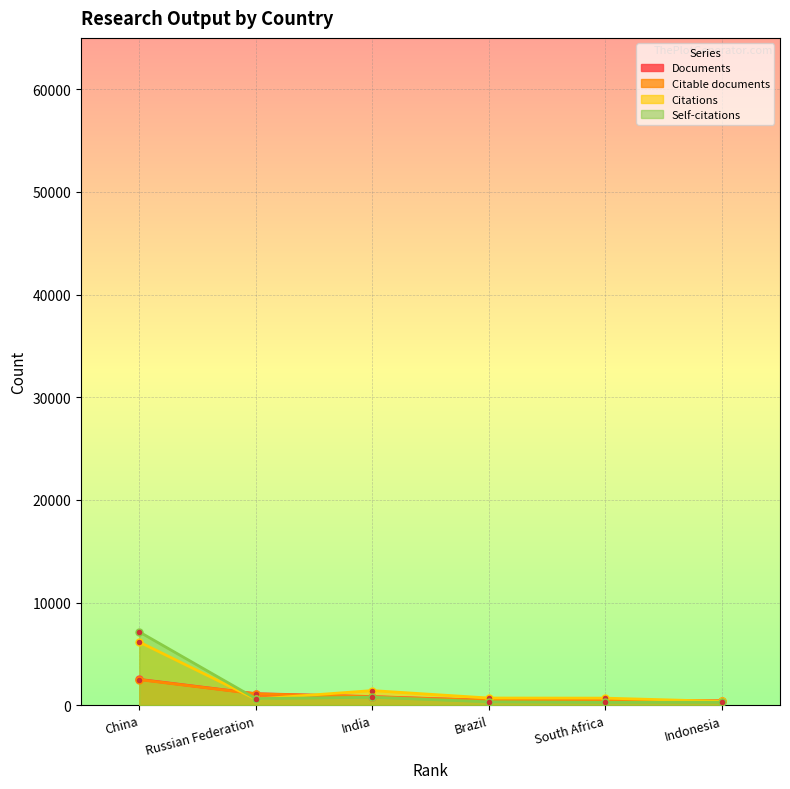

What are all the series names shown in the legend?

Documents, Citable documents, Citations, Self-citations